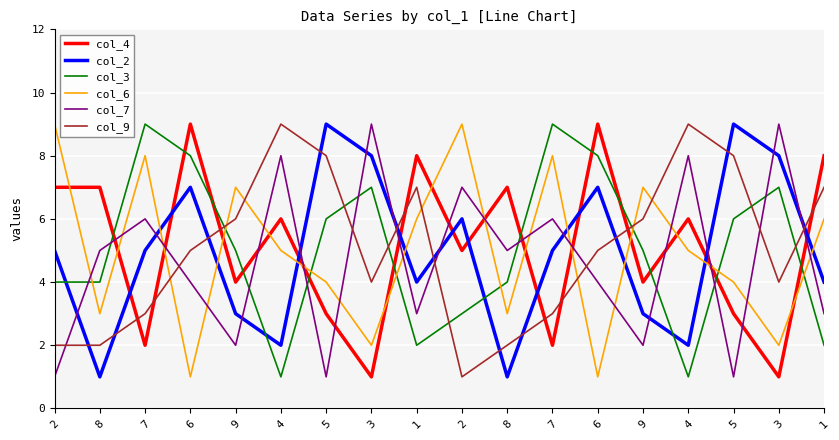

Which series has the widest spread of values?

col_4